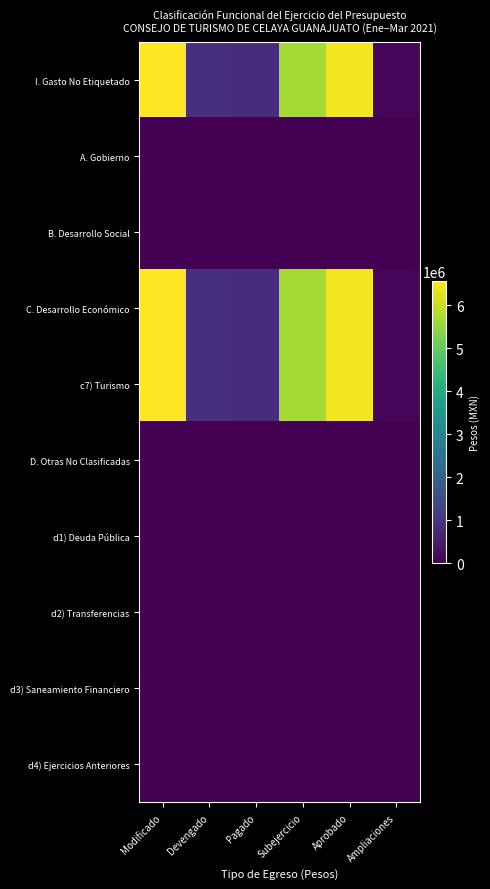

At Modificado, list the series in order from smallest to largest.

A. Gobierno, B. Desarrollo Social, D. Otras No Clasificadas, d1) Deuda Pública, d2) Transferencias, d3) Saneamiento Financiero, d4) Ejercicios Anteriores, I. Gasto No Etiquetado, C. Desarrollo Económico, c7) Turismo